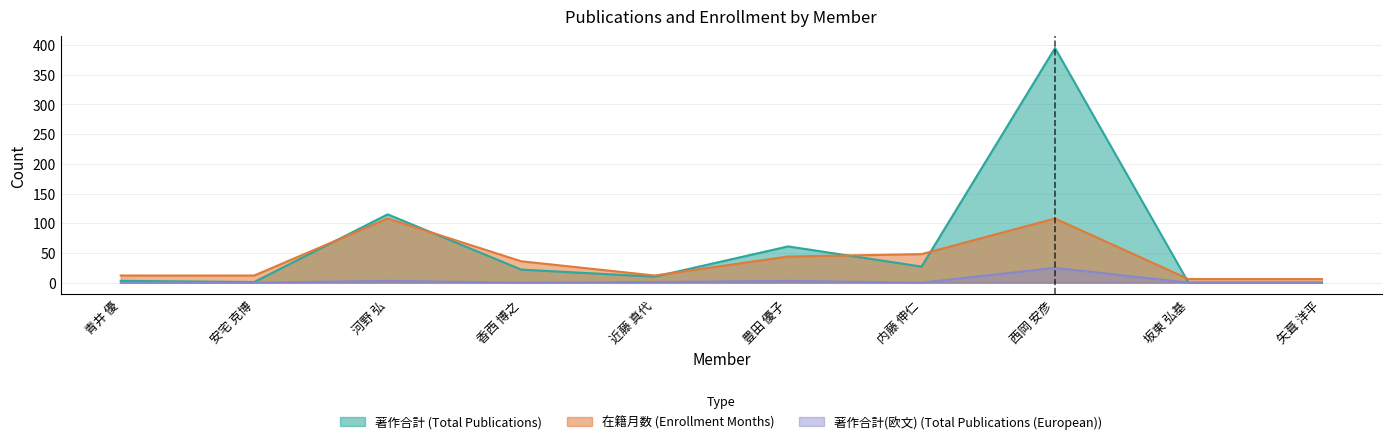

At 青井 優, list the series in order from largest to smallest.

在籍月数, 著作合計, 著作合計(欧文)